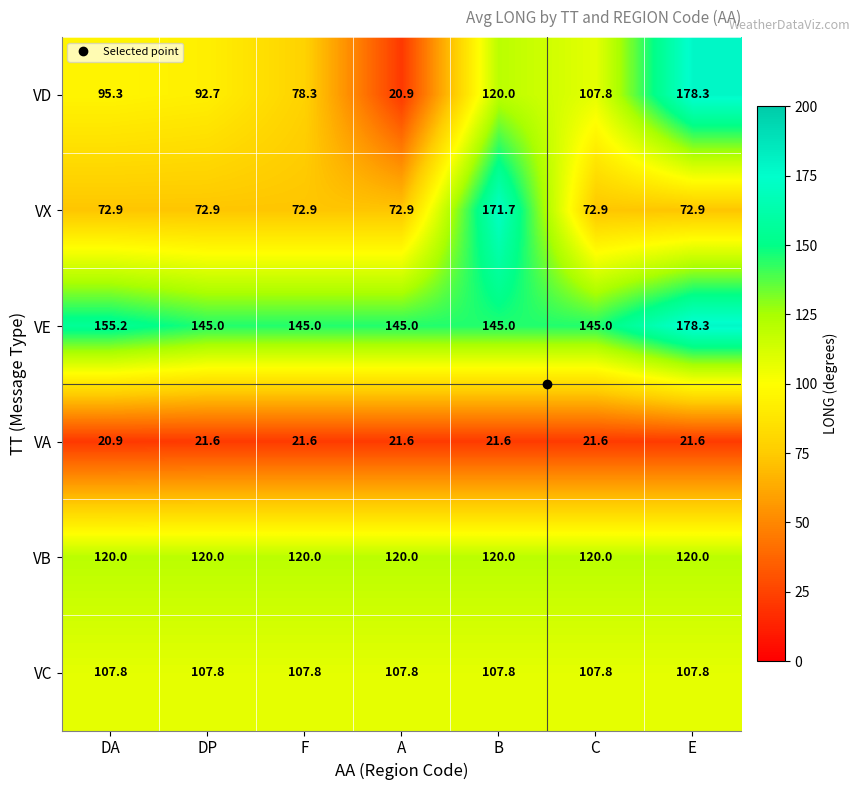

What is the total value across all series at F?

545.6